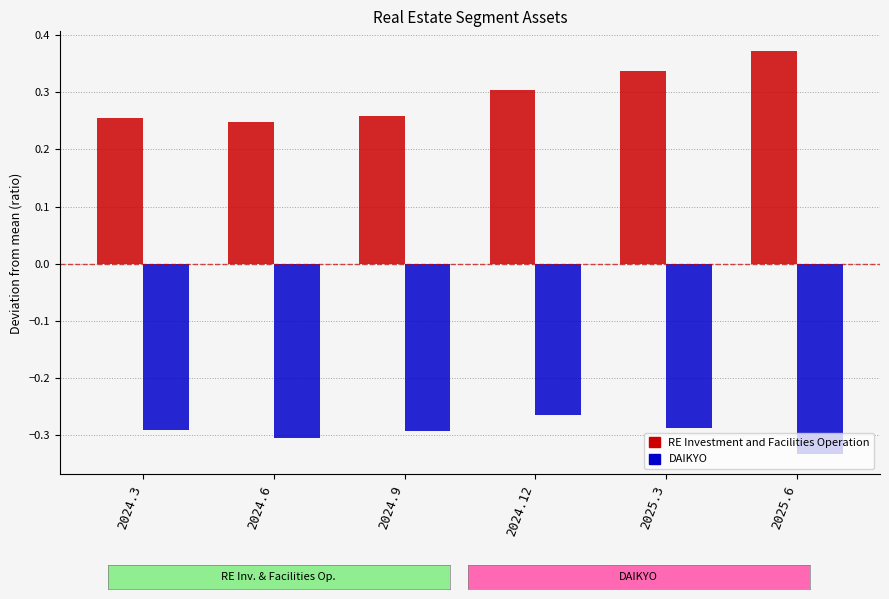

At how many categories does at least one series exceed 0?

6